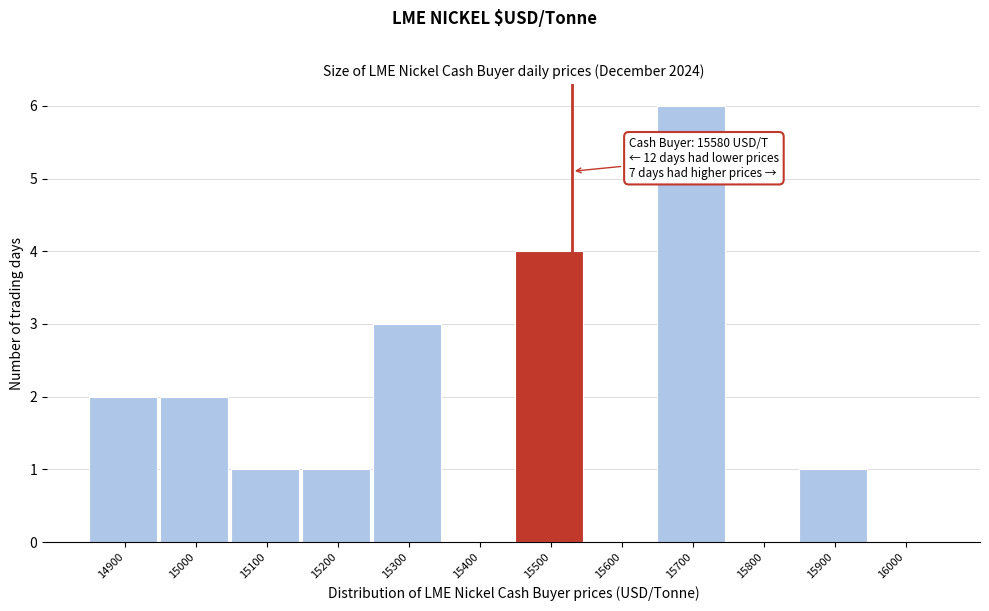

Reading left to right, list all the values displayed in this chart.

14900=2	15000=2	15100=1	15200=1	15300=3	15400=0	15500=4	15600=0	15700=6	15800=0	15900=1	16000=0